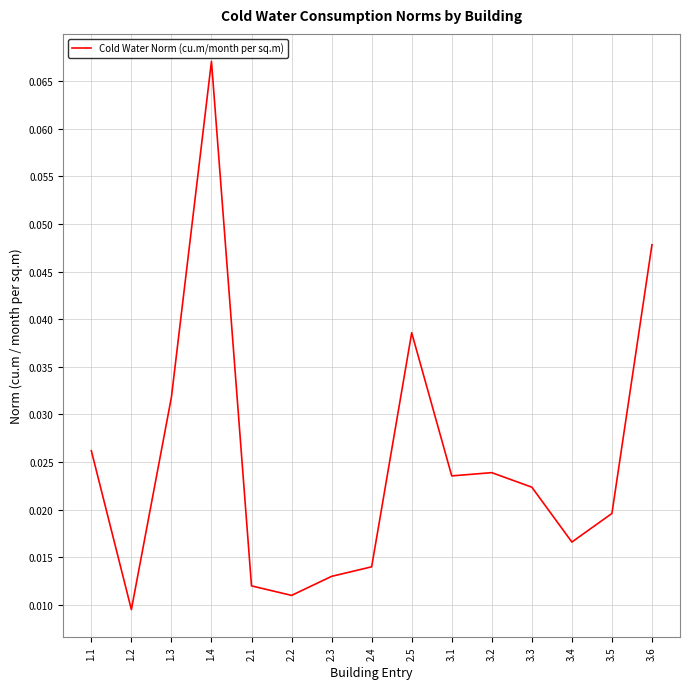

The chart shows a value of 0.1 at 2.5. True or false?

False